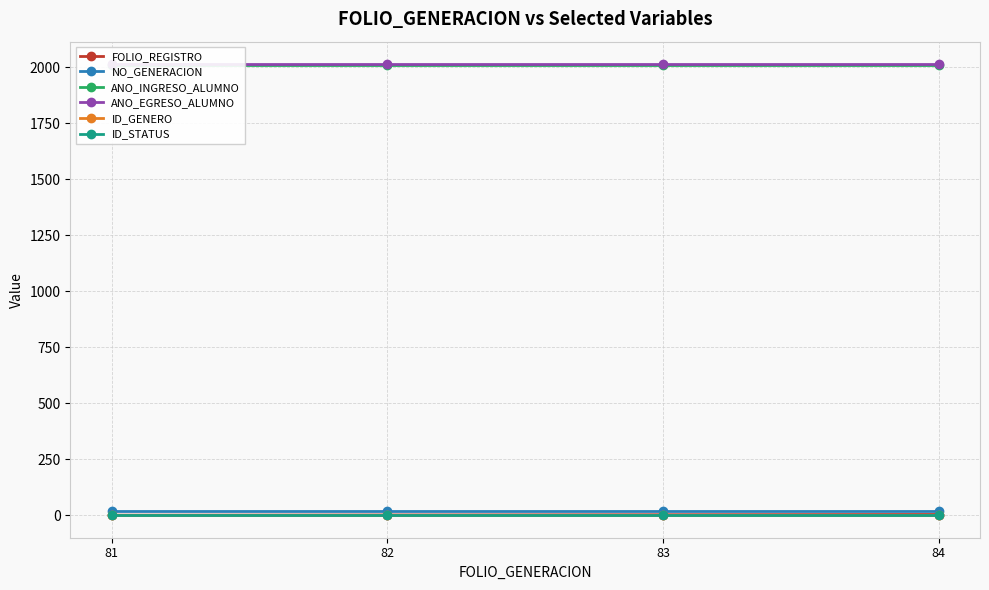

Reading right to left, extract all data points from this chart.

FOLIO_REGISTRO: 4	3	2	1
NO_GENERACION: 20	20	20	20
ANO_INGRESO_ALUMNO: 2011	2011	2011	2011
ANO_EGRESO_ALUMNO: 2013	2013	2013	2013
ID_GENERO: 2	2	2	2
ID_STATUS: 2	2	2	2